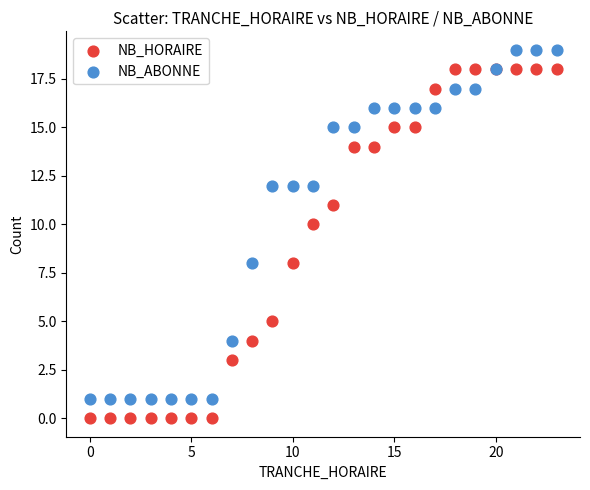

What is the X range (max minus min) for the scatter plot?

23